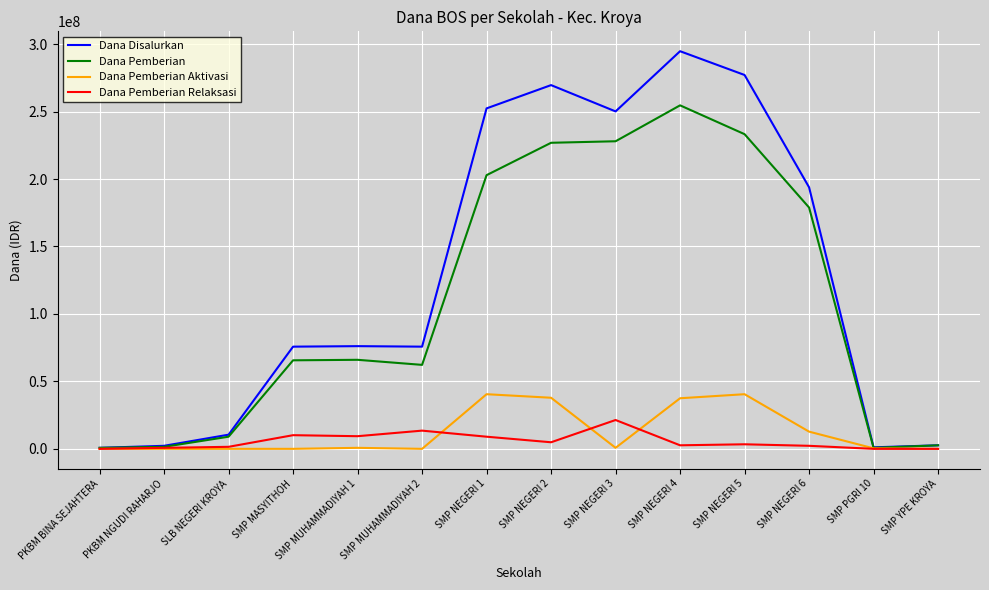

The value of Dana Pemberian Aktivasi at SLB NEGERI KROYA is -27782915. True or false?

False